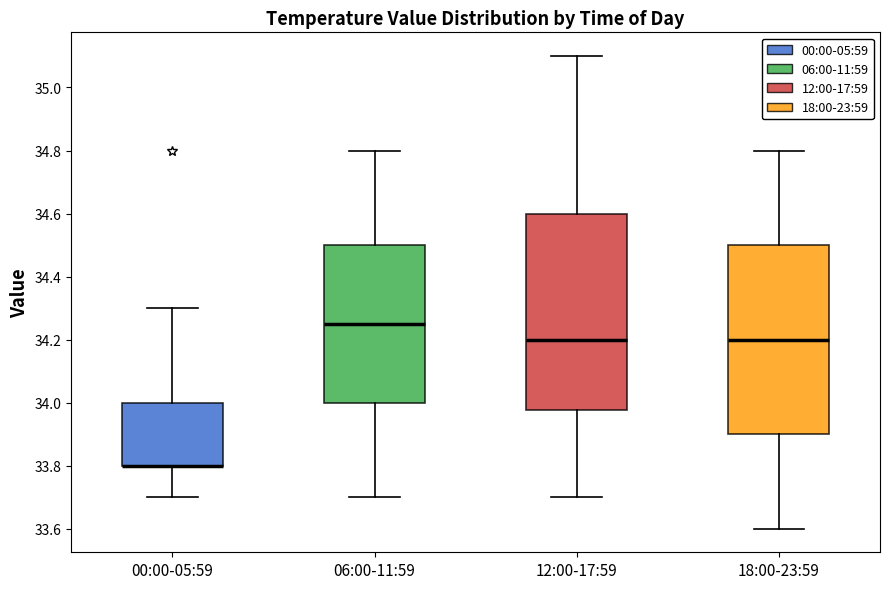

Reading left to right, transcribe this box plot: for each box, give where its median line is, the range the box spans, and where its two whiskers end, as read against the y-axis. The values are not printed on the chart, so give them approximately, as read against the axis.

00:00-05:59: median 33.80 (drawn on the box's lower edge), box 33.80 to 34.00, whiskers 33.70 to 34.30
06:00-11:59: median 34.26, box 34.00 to 34.50, whiskers 33.70 to 34.80
12:00-17:59: median 34.20, box 33.98 to 34.60, whiskers 33.70 to 35.10
18:00-23:59: median 34.20, box 33.90 to 34.50, whiskers 33.60 to 34.80